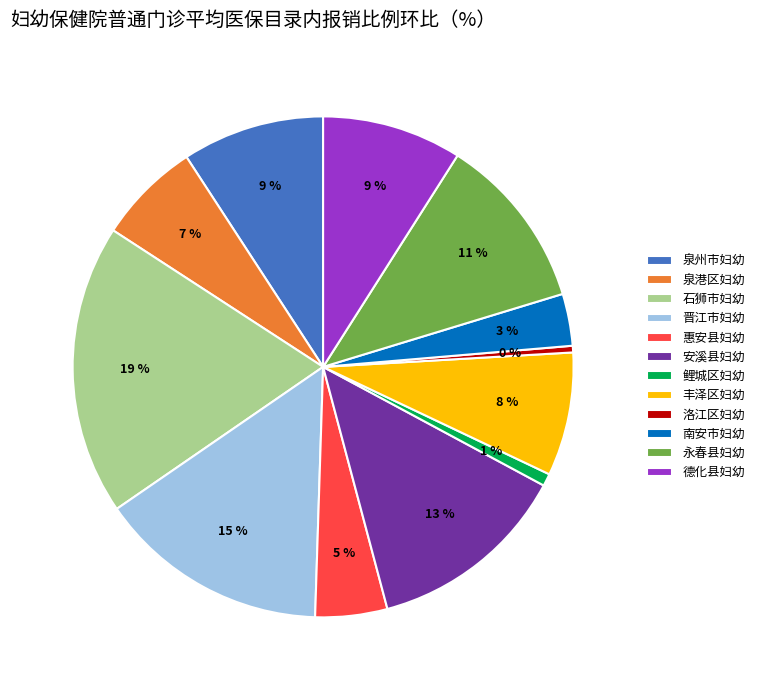

Combined, do 鲤城区妇幼 and 泉州市妇幼 account for over 50%?

No